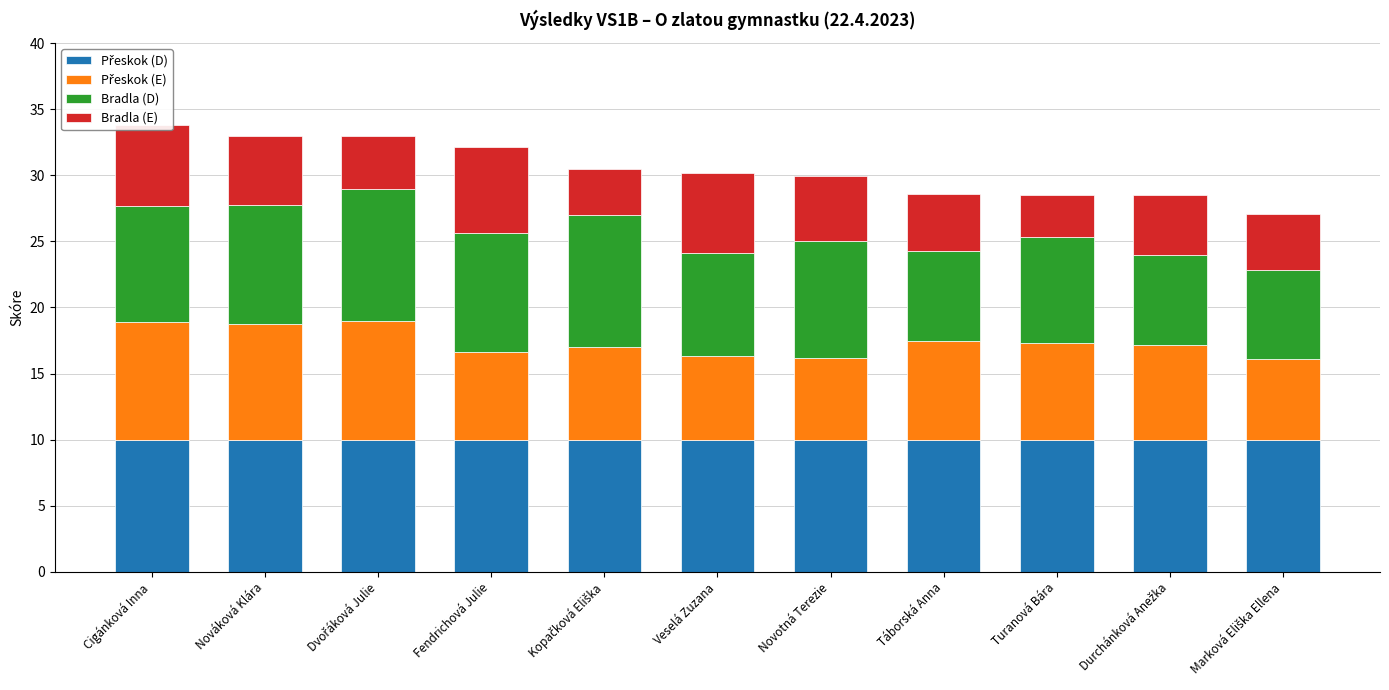

What is the total value across all series at Turanová Bára?

28.5